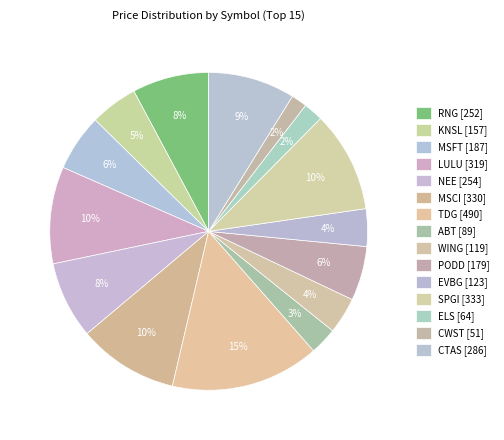

The PODD slice represents 16% of the pie. True or false?

False